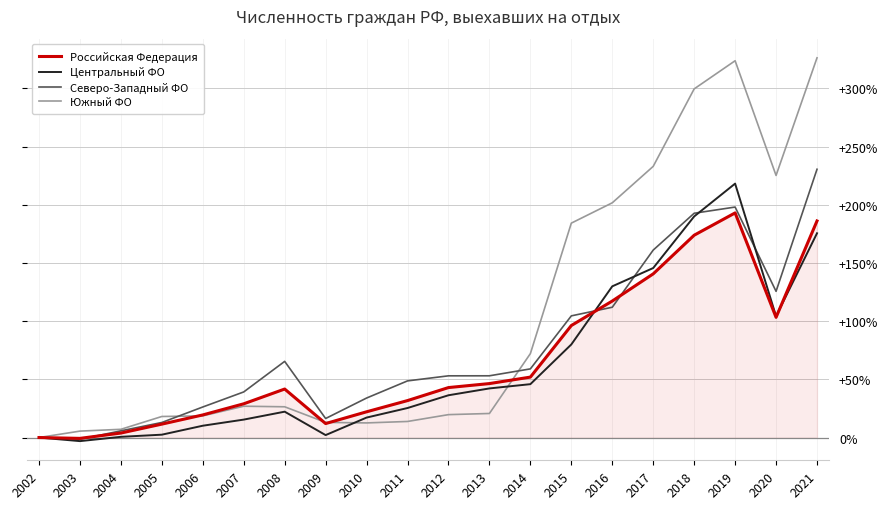

The value of Южный ФО at 2019 is 323.8. True or false?

True